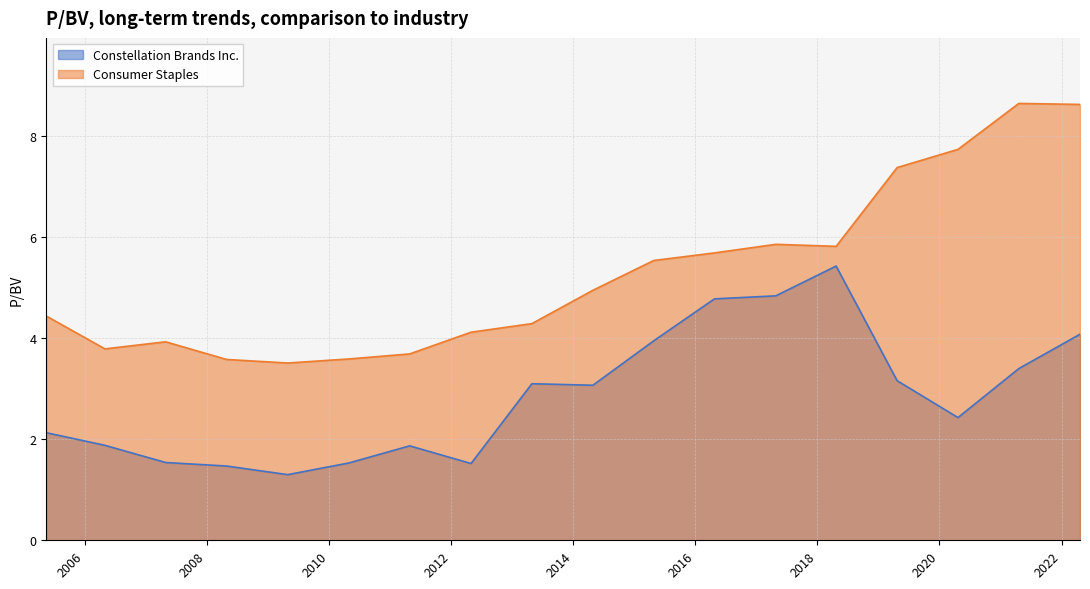

Reading right to left, extract all data points from this chart.

Constellation Brands Inc.: 4.1	3.4	2.4	3.2	5.4	4.8	4.8	4.0	3.1	3.1	1.5	1.9	1.5	1.3	1.5	1.5	1.9	2.1
Consumer Staples: 8.6	8.7	7.7	7.4	5.8	5.9	5.7	5.5	5.0	4.3	4.1	3.7	3.6	3.5	3.6	3.9	3.8	4.4